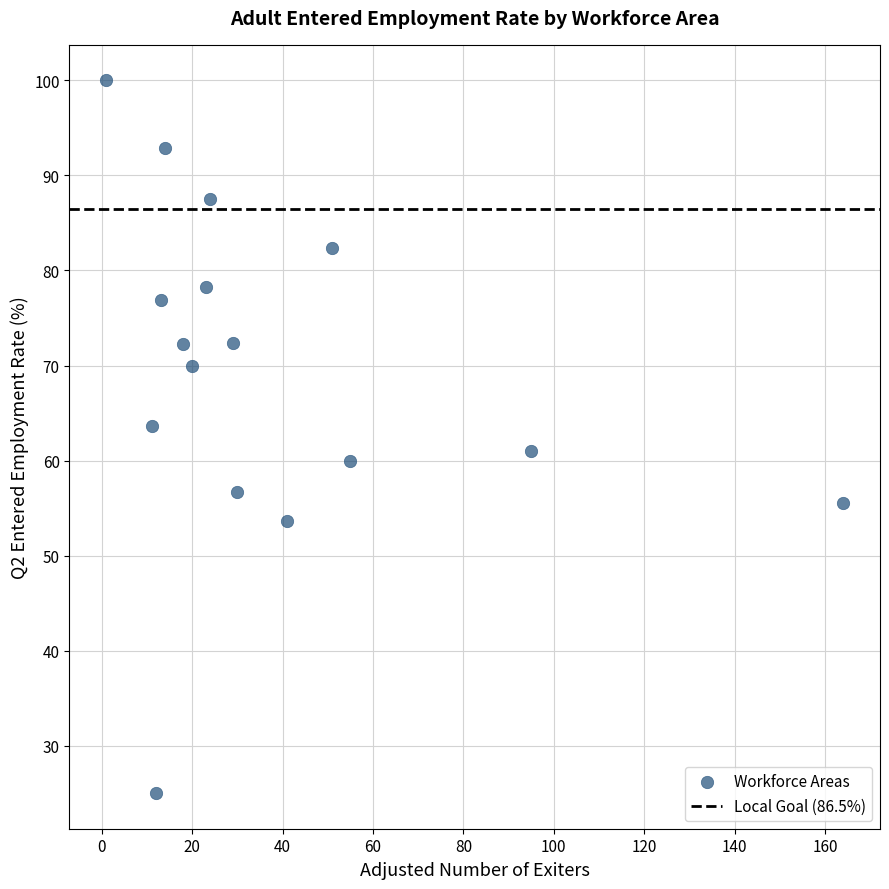

What is the range of Y values (max minus min)?

75.0